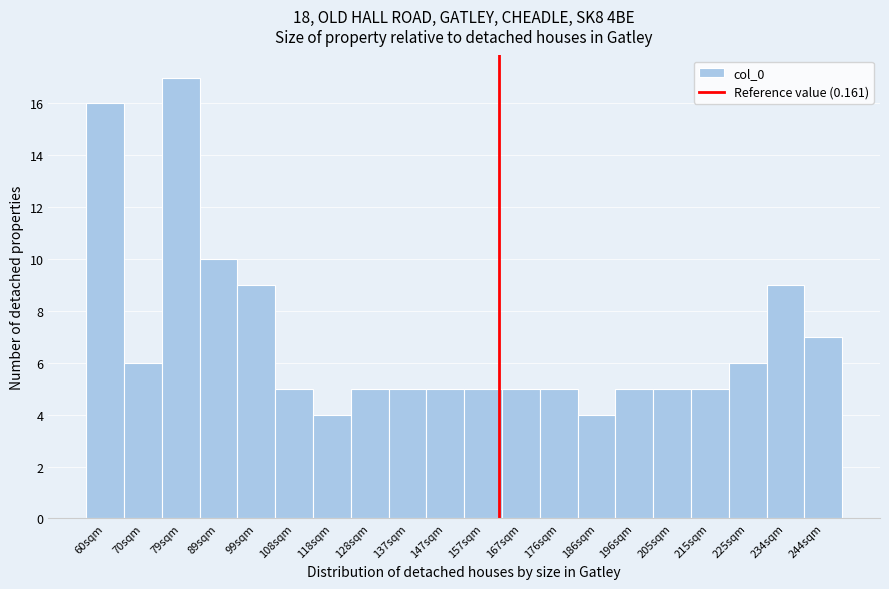

Reading left to right, extract all data points from this chart.

60sqm=16	70sqm=6	79sqm=17	89sqm=10	99sqm=9	108sqm=5	118sqm=4	128sqm=5	137sqm=5	147sqm=5	157sqm=5	167sqm=5	176sqm=5	186sqm=4	196sqm=5	205sqm=5	215sqm=5	225sqm=6	234sqm=9	244sqm=7